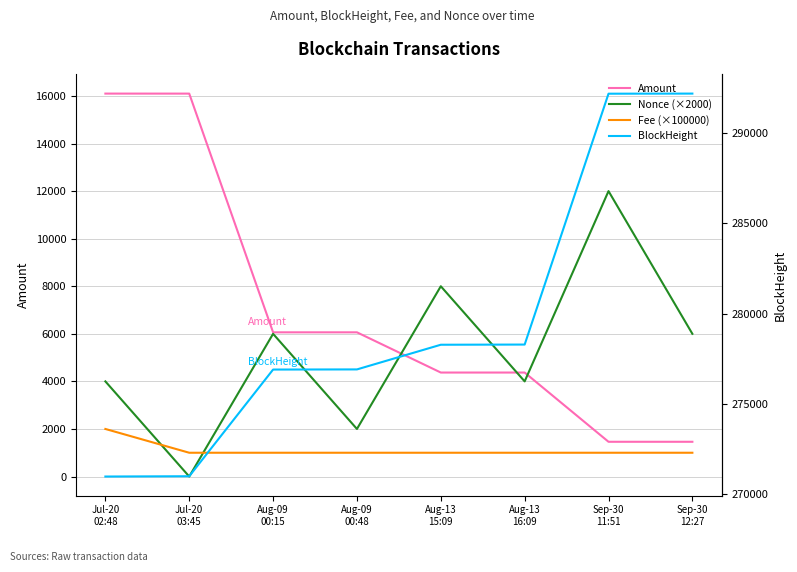

How many values in the BlockHeight series exceed 278272?

3